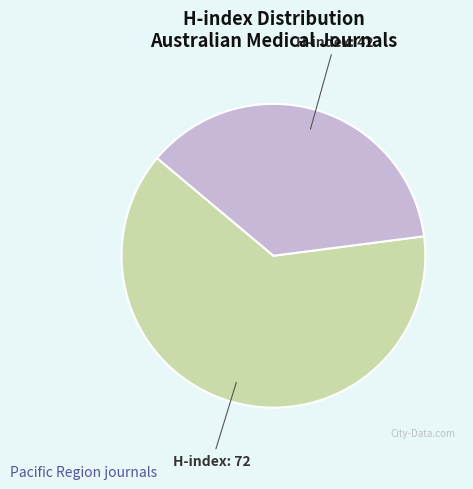

Is there a majority slice in this chart?

Yes